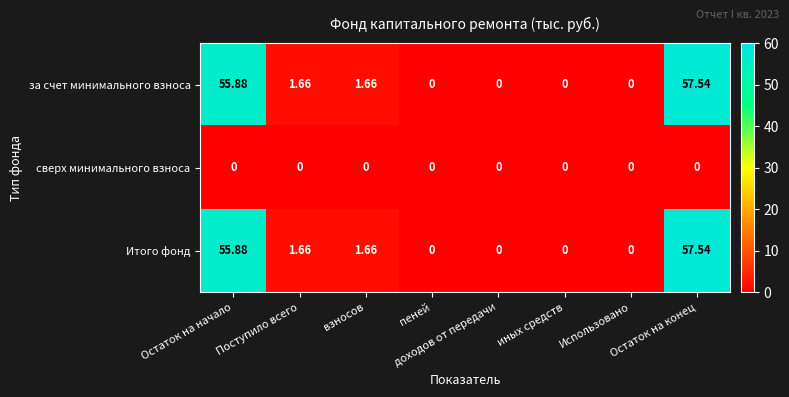

At which label does за счет минимального взноса first exceed 1?

Остаток на начало